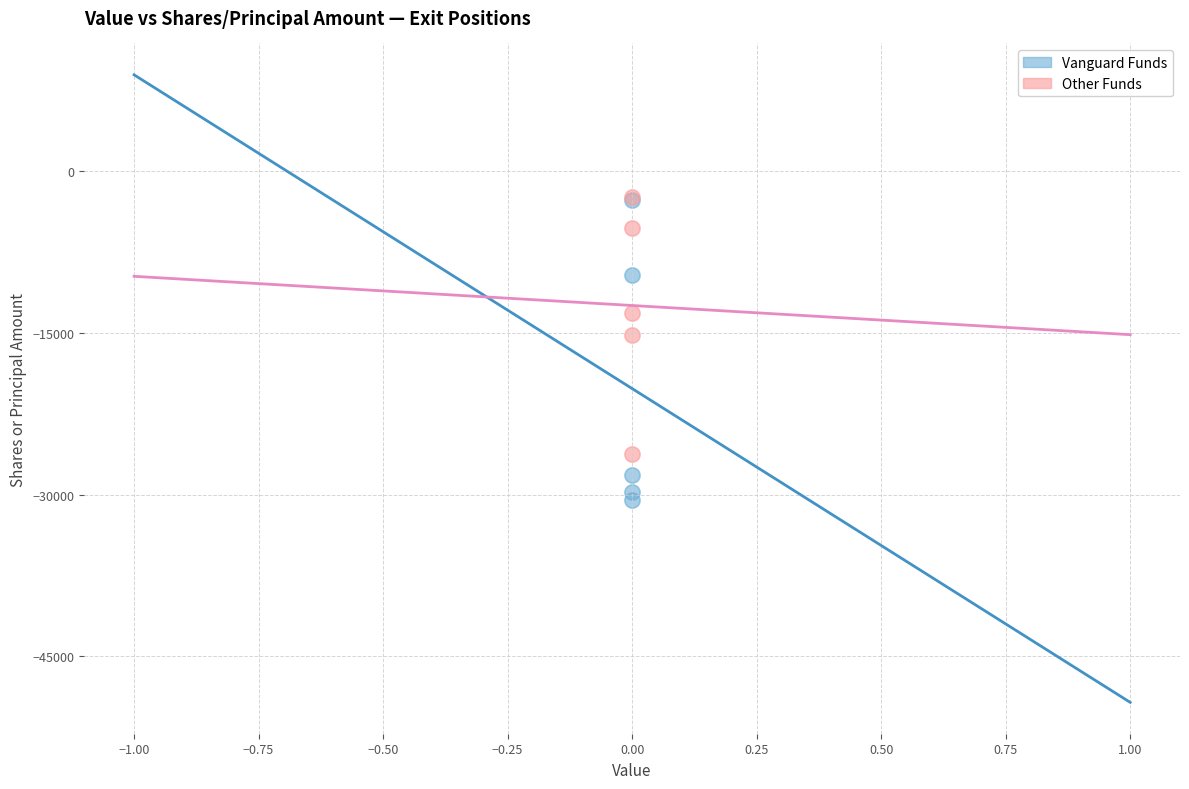

What are all the series names shown in the legend?

Vanguard Funds, Other Funds